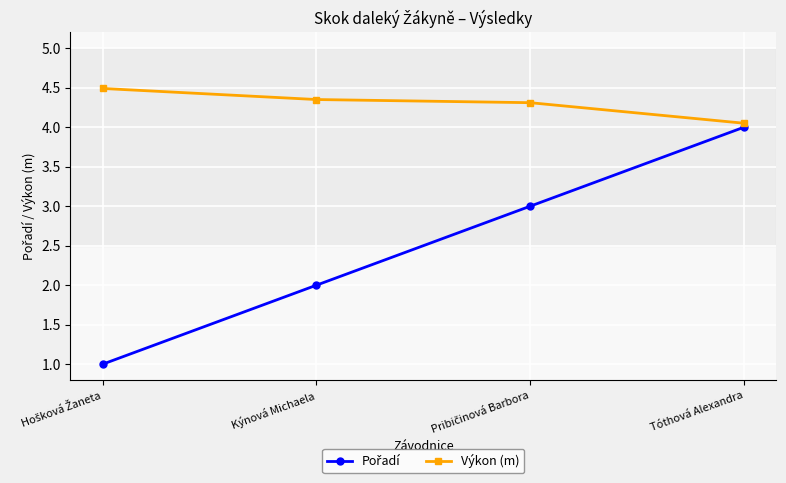

What is the sum of all Výkon (m) values?

17.2